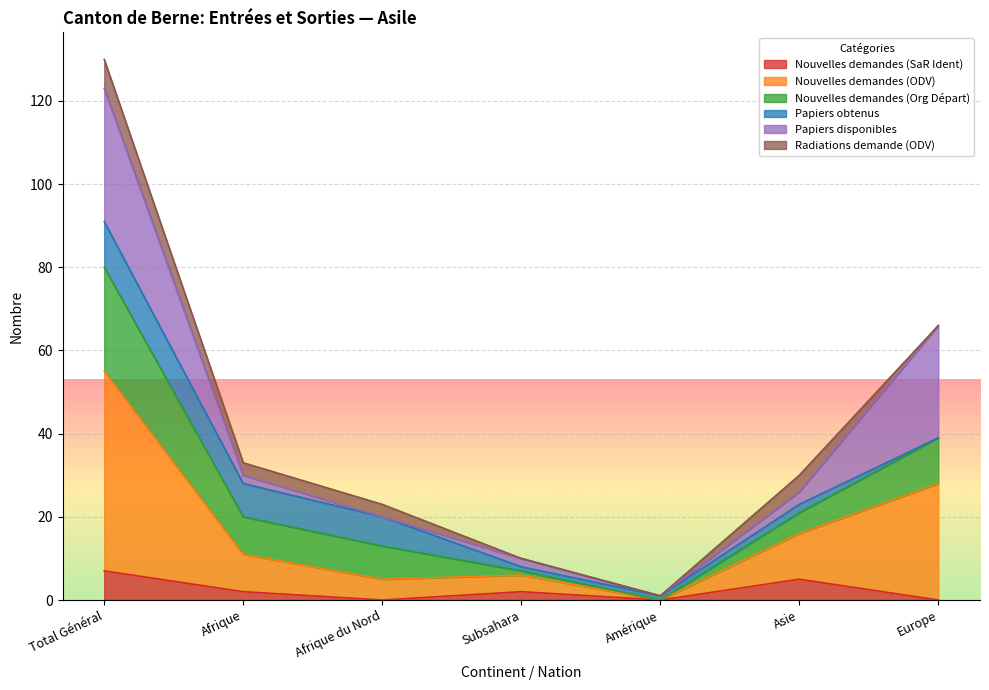

At which category does the chart reach its peak across all series?

Total Général